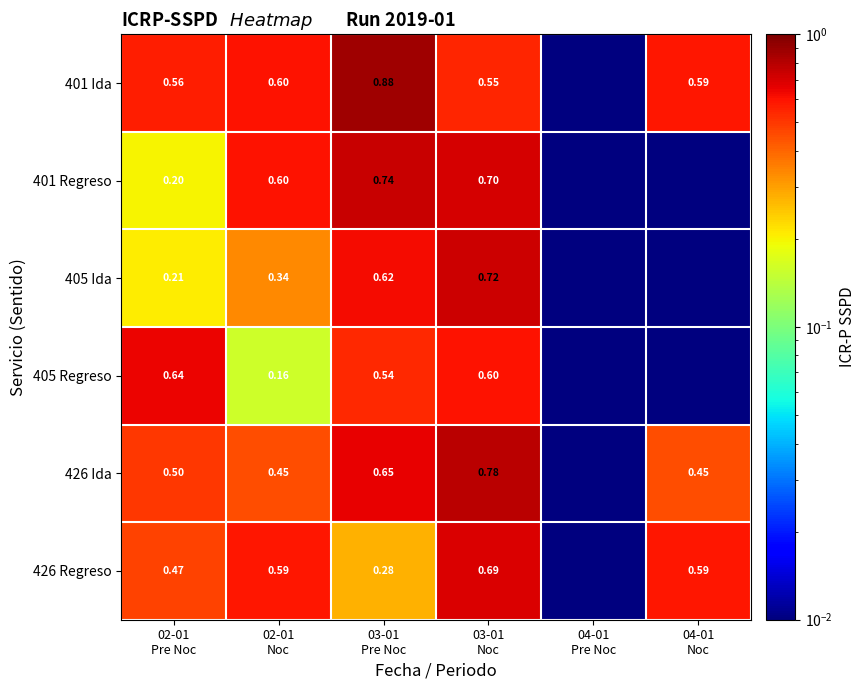

The 426 Ida series shows 0.7 at 04-01 Noc. True or false?

False